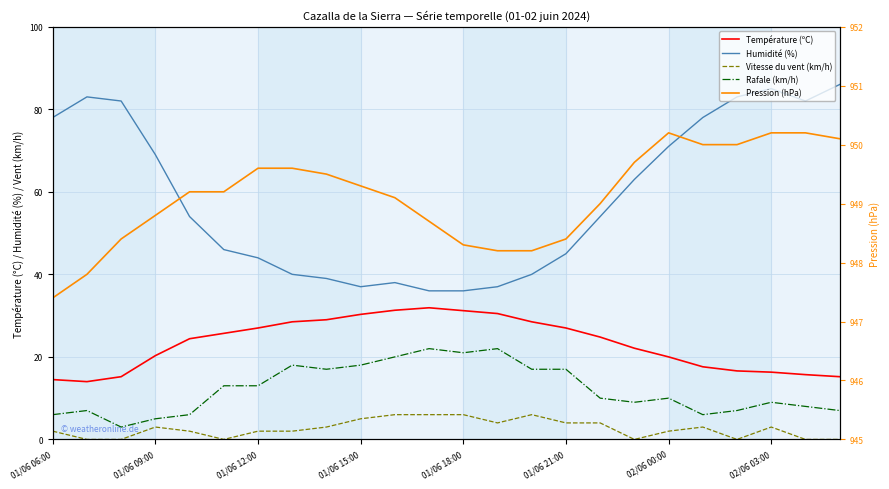

True or false: Température (ºC) and Vitesse du vent (km/h) intersect in this chart.

False